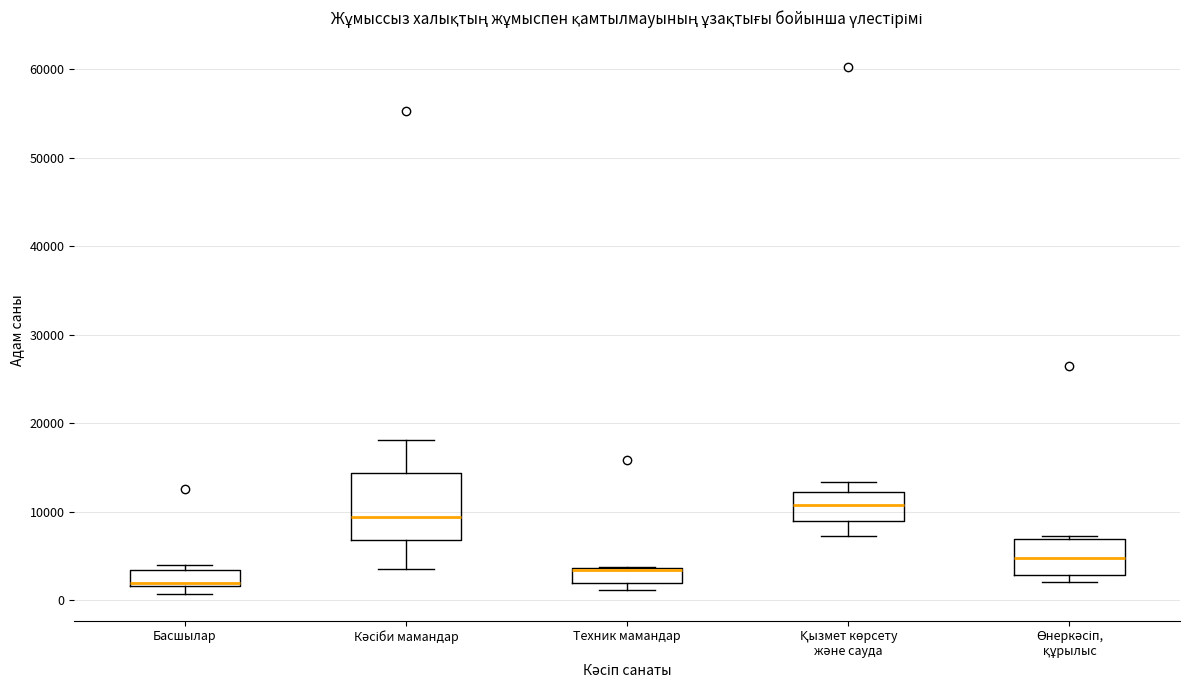

Reading left to right, read every box against the y-axis: the position of its median line, the range the box covers, and the ends of its whiskers. The values are not printed on the chart, so give them approximately, as read against the axis.

Басшылар: median 2000 (just above the box's lower edge), box 2000 to 3000, whiskers 1000 to 4000
Кәсіби мамандар: median 9000, box 7000 to 14000, whiskers 3000 to 18000
Техник мамандар: median 3000, box 2000 to 4000, whiskers 1000 to 4000
Қызмет көрсету және сауда: median 11000, box 9000 to 12000, whiskers 7000 to 13000
Өнеркәсіп, құрылыс: median 5000, box 3000 to 7000, whiskers 2000 to 7000 (just above the box's upper edge)